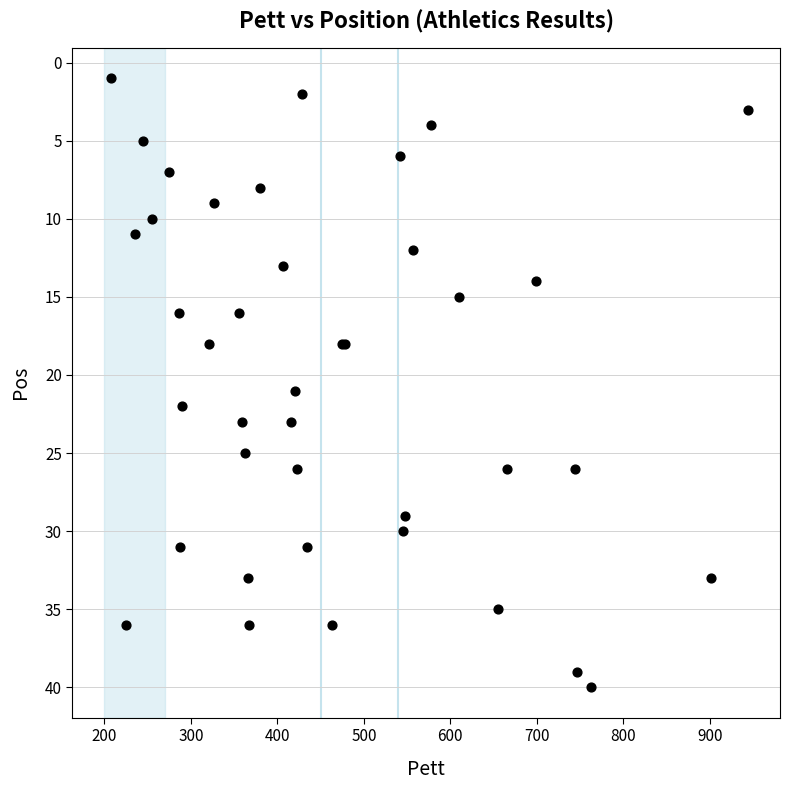

What Y value in the scatter plot is closest to 20?

21